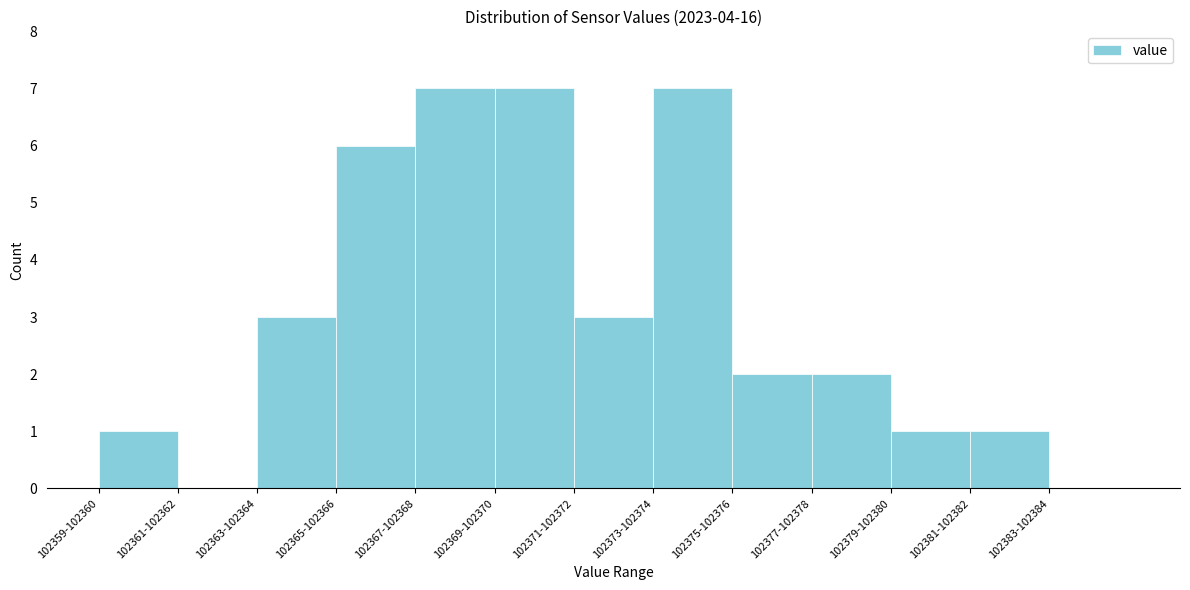

Reading right to left, list all the values displayed in this chart.

102383-102384=0	102381-102382=1	102379-102380=1	102377-102378=2	102375-102376=2	102373-102374=7	102371-102372=3	102369-102370=7	102367-102368=7	102365-102366=6	102363-102364=3	102361-102362=0	102359-102360=1